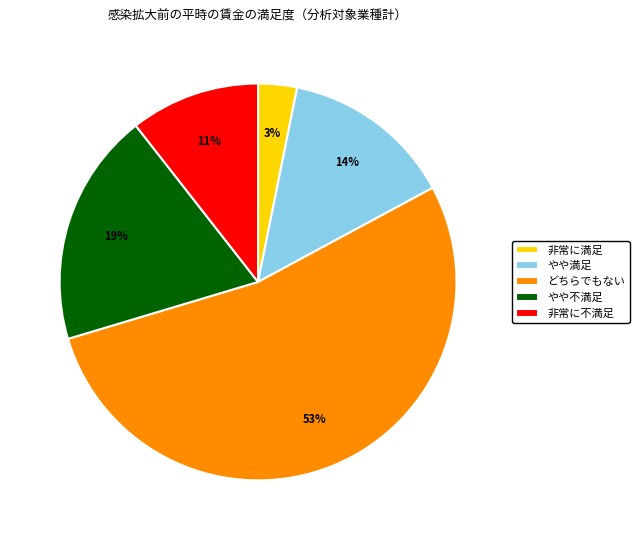

How many segments does this pie chart have?

5